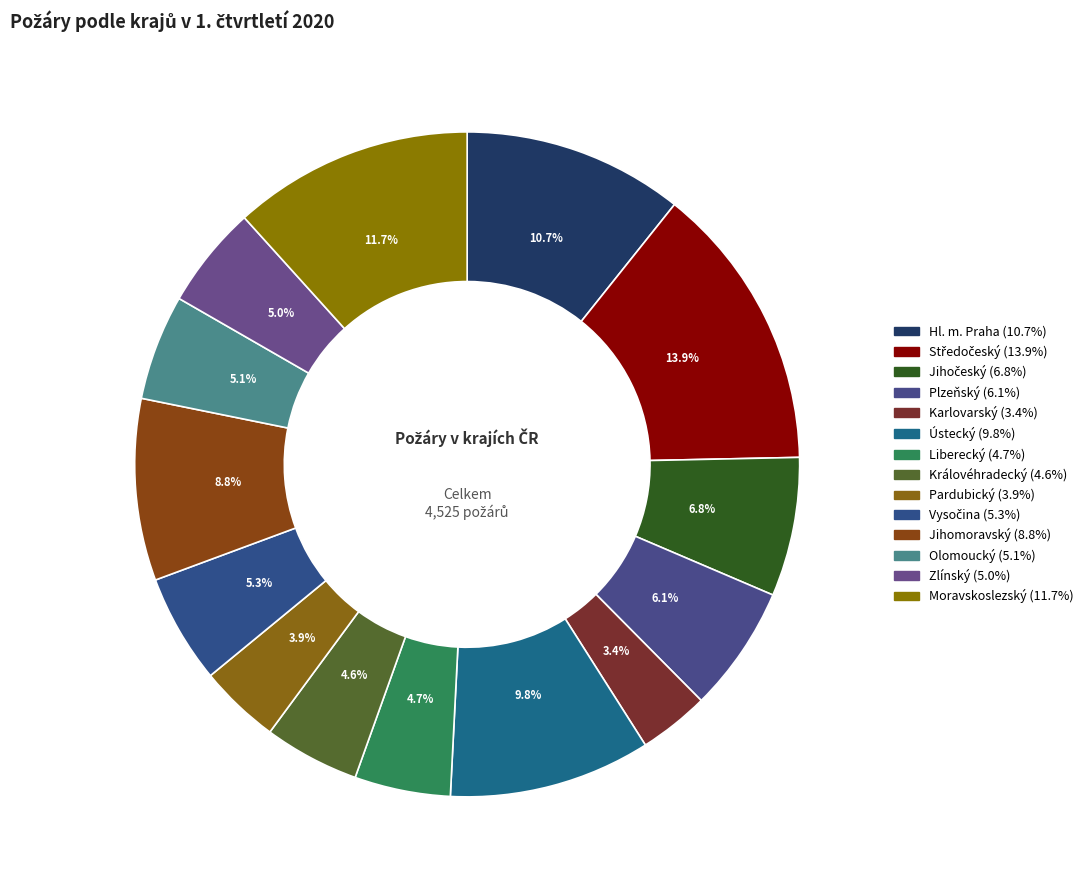

How many segments does this pie chart have?

14